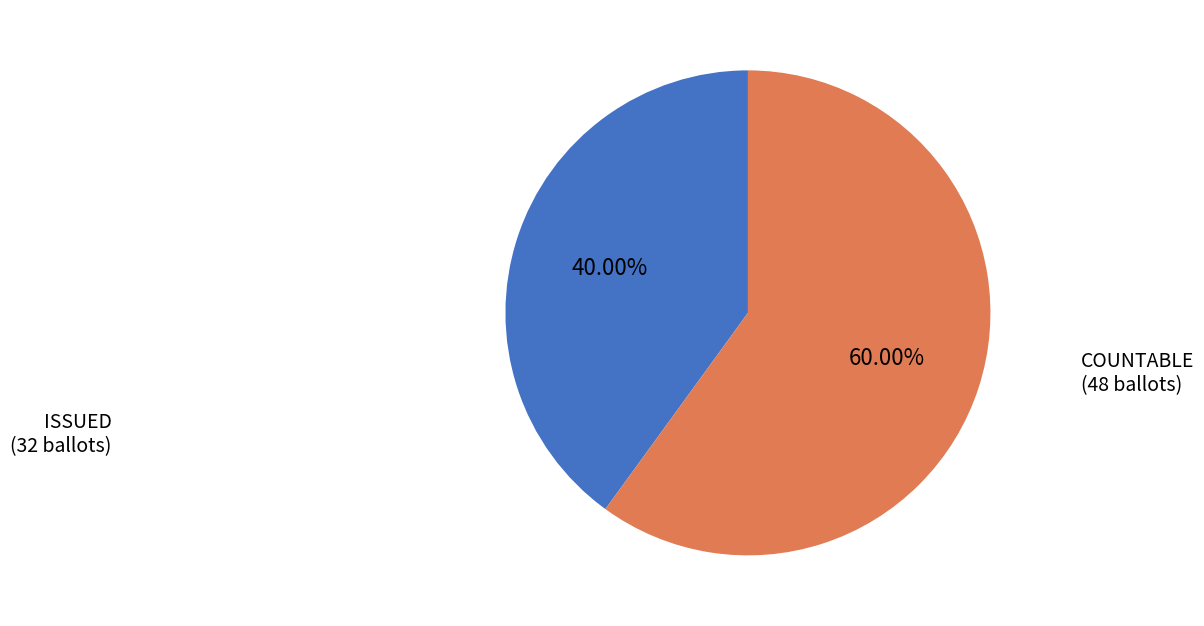

Which category has the biggest portion of the pie?

COUNTABLE